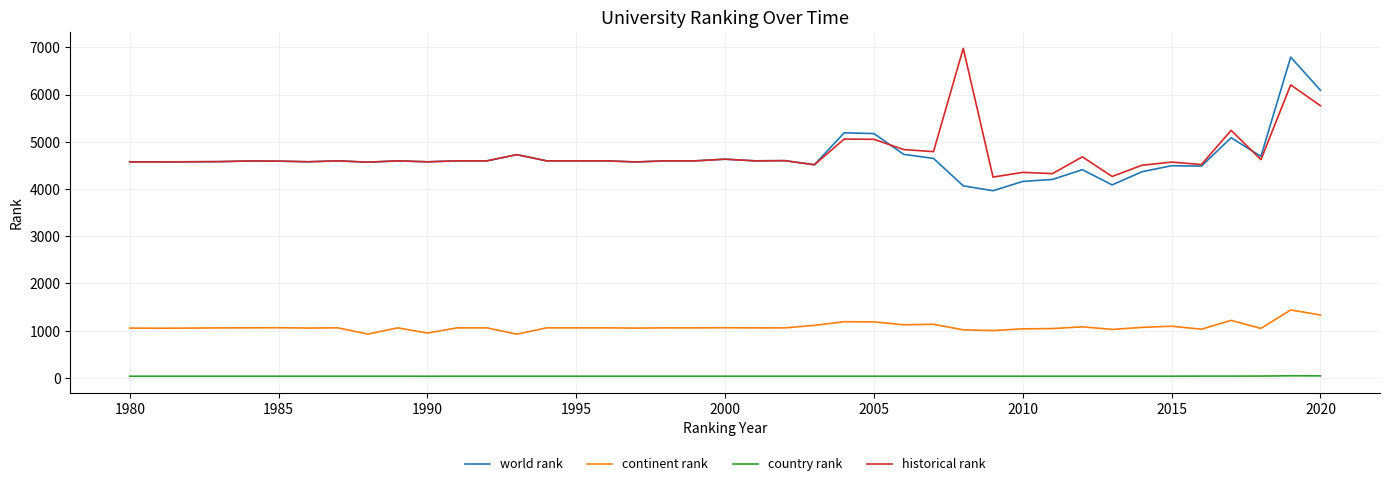

True or false: country rank and continent rank intersect in this chart.

False